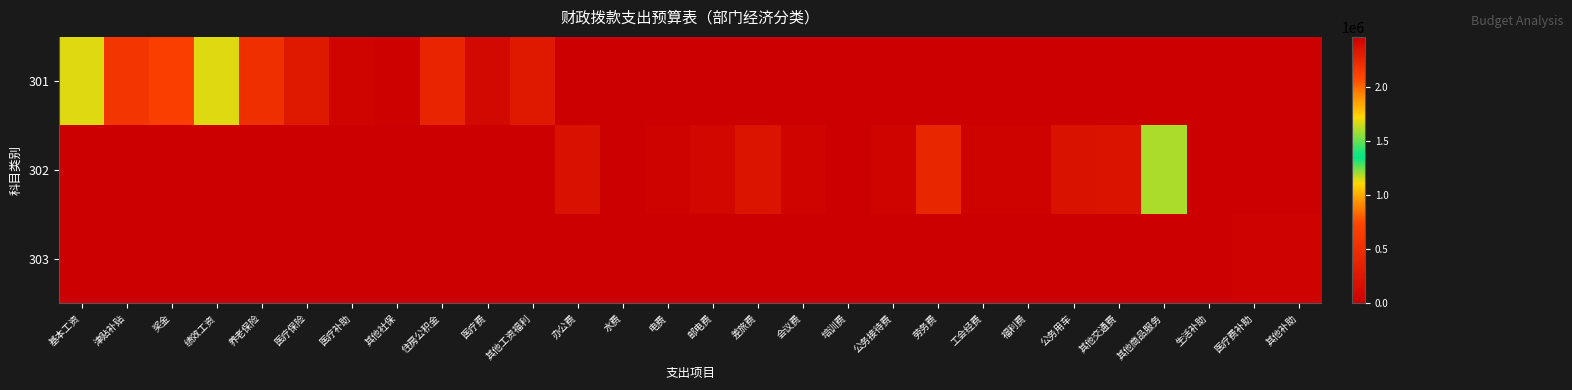

Reading right to left, extract all data points from this chart.

301: 其他补助=0.0	医疗费补助=0.0	生活补助=0.0	其他商品服务=0.0	其他交通费=0.0	公务用车=0.0	福利费=0.0	工会经费=0.0	劳务费=0.0	公务接待费=0.0	培训费=0.0	会议费=0.0	差旅费=0.0	邮电费=0.0	电费=0.0	水费=0.0	办公费=0.0	其他工资福利=275280.0	医疗费=103976.0	住房公积金=414156.0	其他社保=23427.1	医疗补助=51600.0	医疗保险=270511.1	养老保险=512294.4	绩效工资=1144016.0	奖金=674513.0	津贴补贴=573464.4	基本工资=1138644.0
302: 其他补助=0.0	医疗费补助=0.0	生活补助=0.0	其他商品服务=1187903.5	其他交通费=210400.0	公务用车=200000.0	福利费=46159.3	工会经费=45670.7	劳务费=420000.0	公务接待费=52909.5	培训费=5000.0	会议费=52800.0	差旅费=230300.0	邮电费=81600.0	电费=40000.0	水费=2500.0	办公费=191600.0	其他工资福利=0.0	医疗费=0.0	住房公积金=0.0	其他社保=0.0	医疗补助=0.0	医疗保险=0.0	养老保险=0.0	绩效工资=0.0	奖金=0.0	津贴补贴=0.0	基本工资=0.0
303: 其他补助=38200.0	医疗费补助=37577.0	生活补助=2468965.6	其他商品服务=0.0	其他交通费=0.0	公务用车=0.0	福利费=0.0	工会经费=0.0	劳务费=0.0	公务接待费=0.0	培训费=0.0	会议费=0.0	差旅费=0.0	邮电费=0.0	电费=0.0	水费=0.0	办公费=0.0	其他工资福利=0.0	医疗费=0.0	住房公积金=0.0	其他社保=0.0	医疗补助=0.0	医疗保险=0.0	养老保险=0.0	绩效工资=0.0	奖金=0.0	津贴补贴=0.0	基本工资=0.0